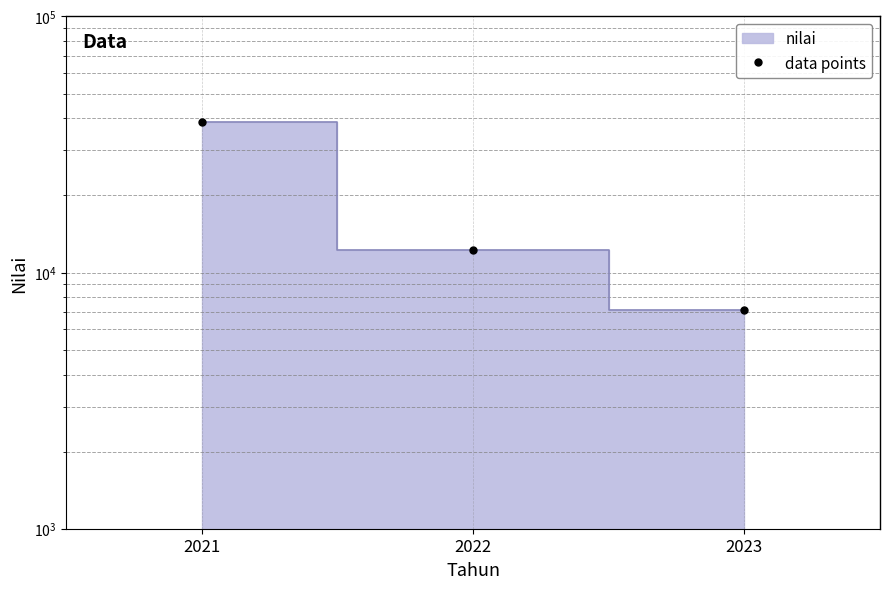

Where does the data first go above 12202?

2021